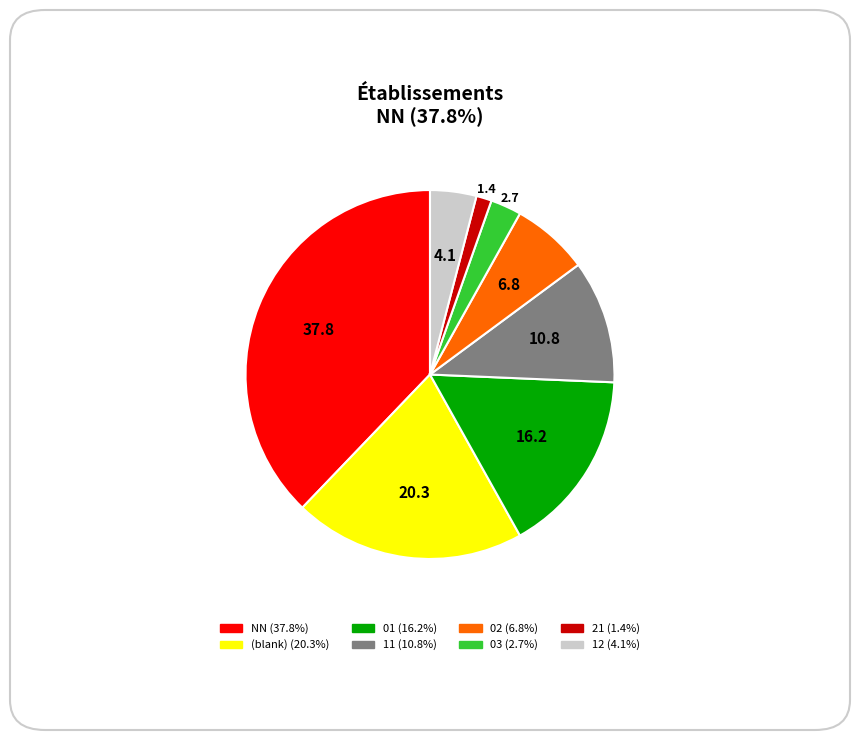

Does any single category account for the majority?

No